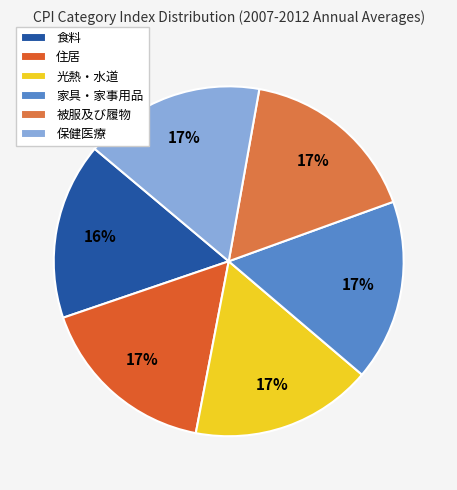

To the nearest percent, what portion does 保健医療 represent?

17%